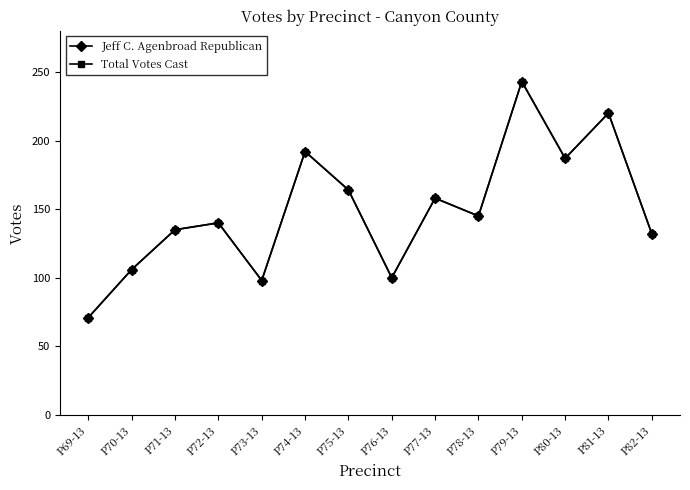

What is the difference between the maximum and second lowest values in the Total Votes Cast series?

145